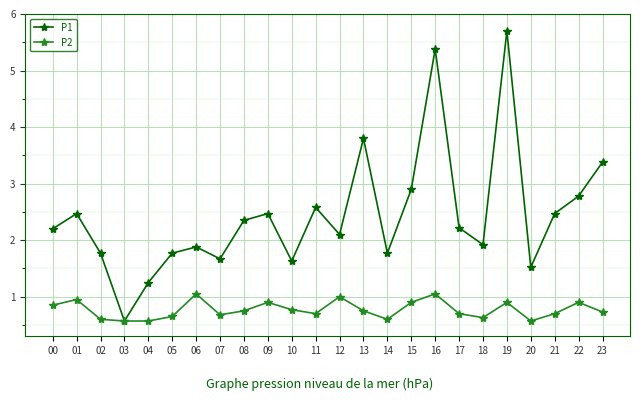

At 20, list the series in order from largest to smallest.

P1, P2